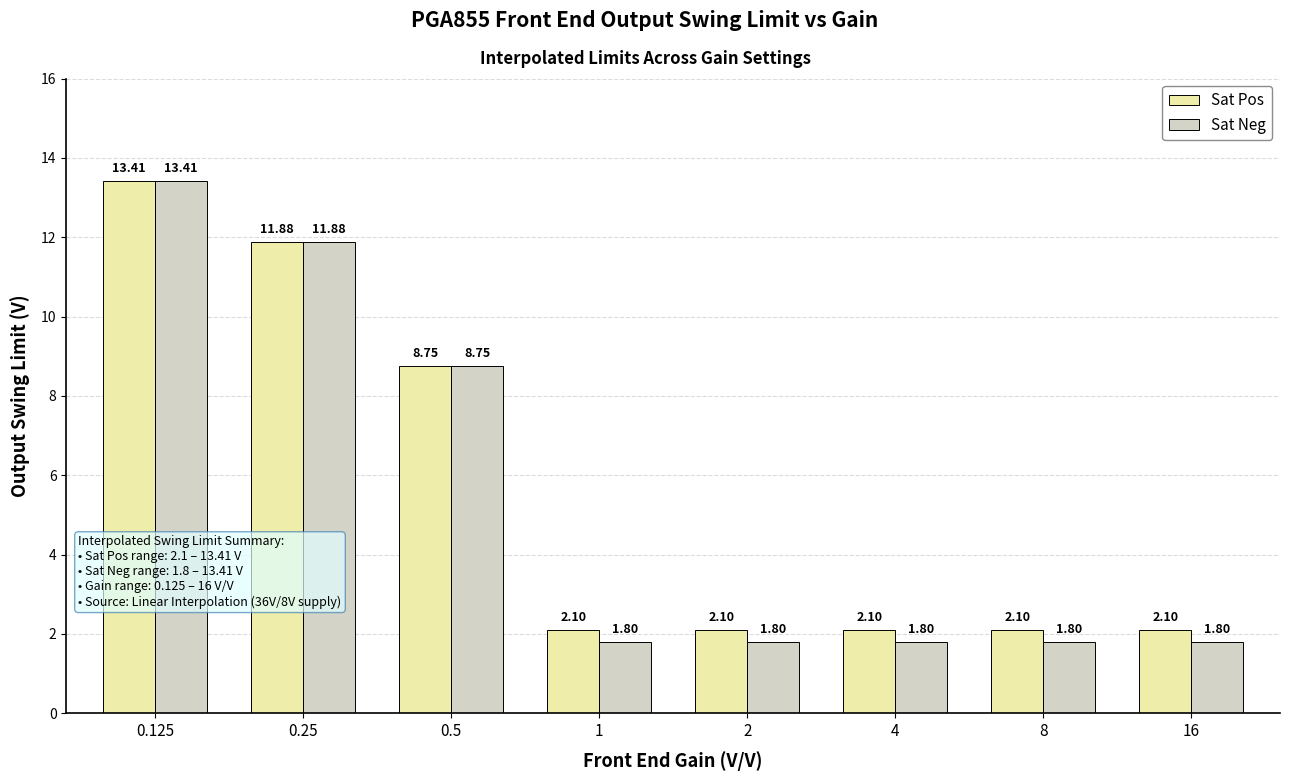

Rank the series at 16 from highest to lowest value.

Sat Pos, Sat Neg